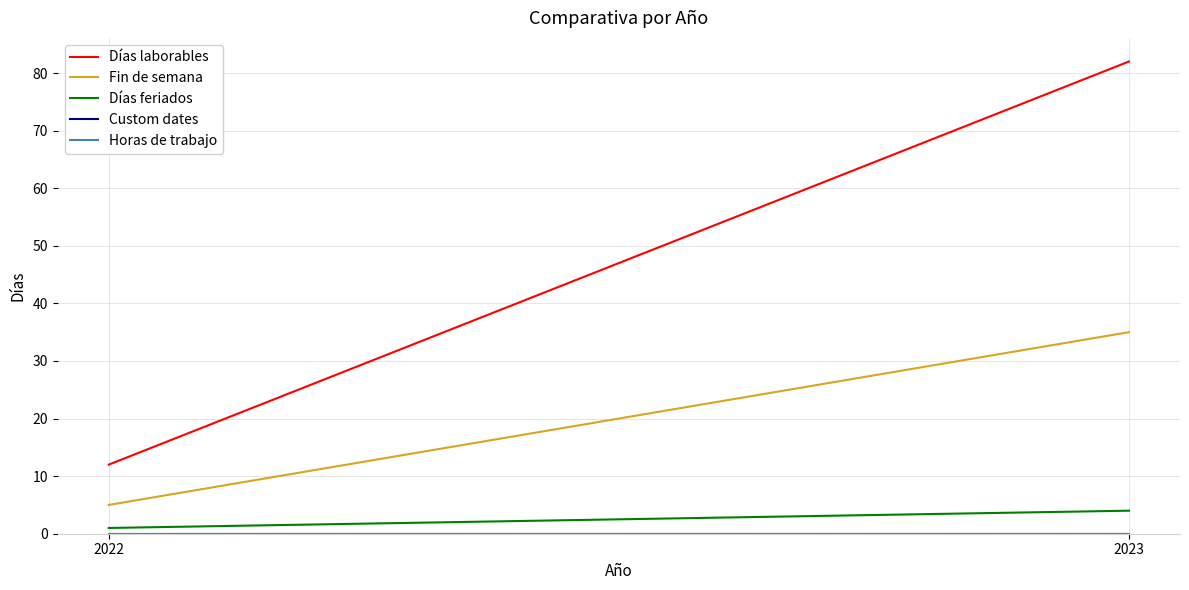

Is this an area chart (filled region under the line)?

No